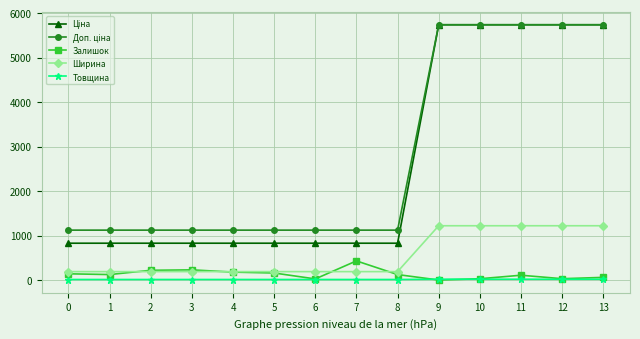

The value of Ширина at 1 is 189.0. True or false?

True